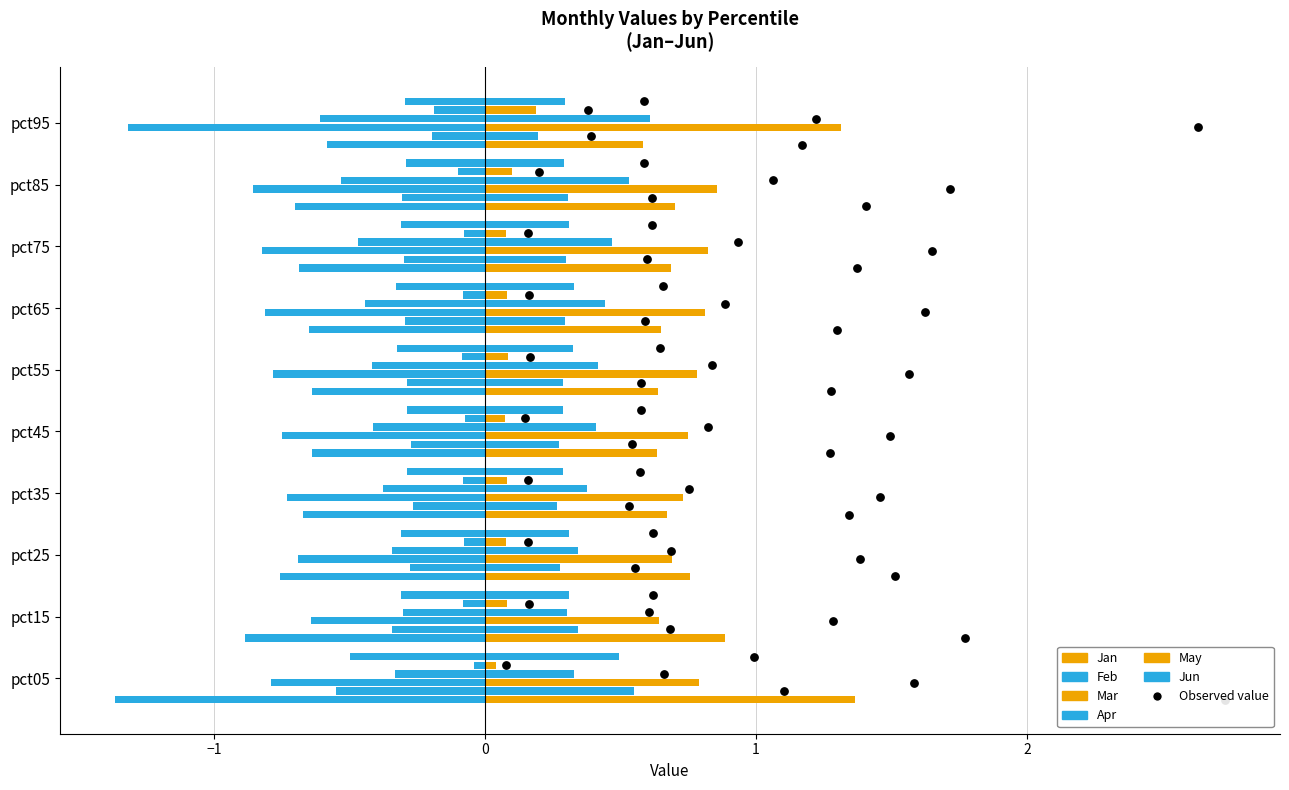

Is the value of May at pct05 greater than the value of Mar at pct25?

Yes